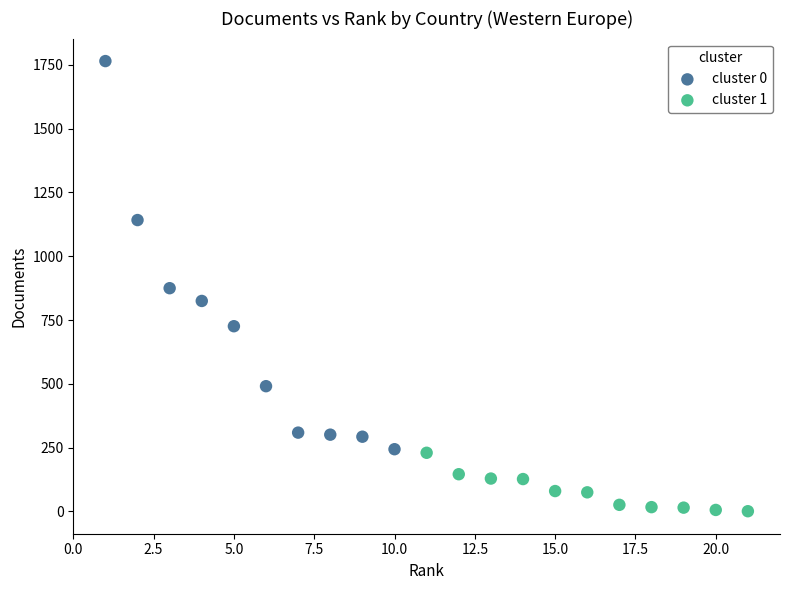

Which series contains the highest Y value?

cluster 0